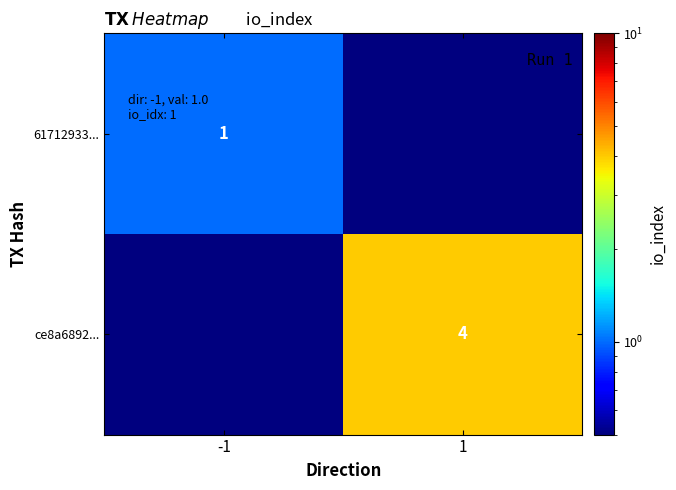

Is it true that ce8a6892... equals 4.0 at 1?

True